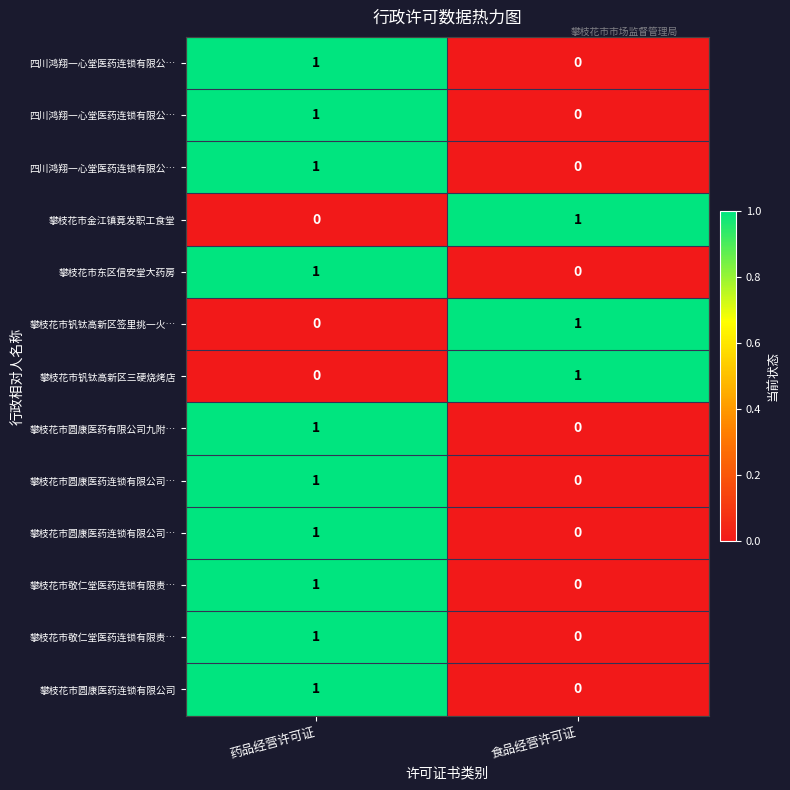

At how many categories does at least one series exceed 0?

2